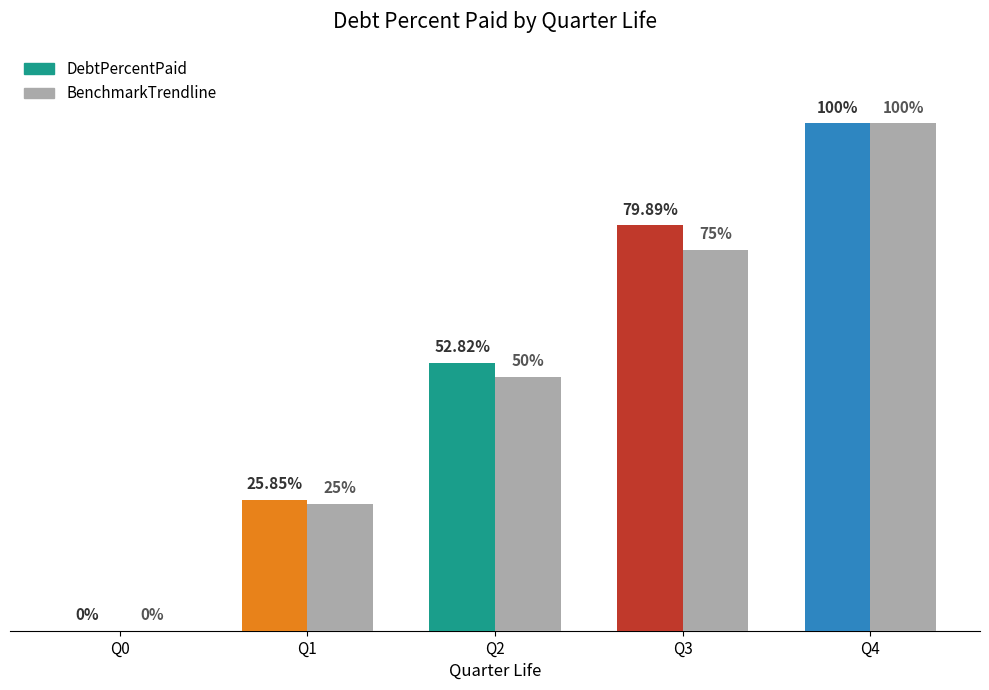

Rank the categories by value from lowest to highest.

Q0, Q1, Q2, Q3, Q4